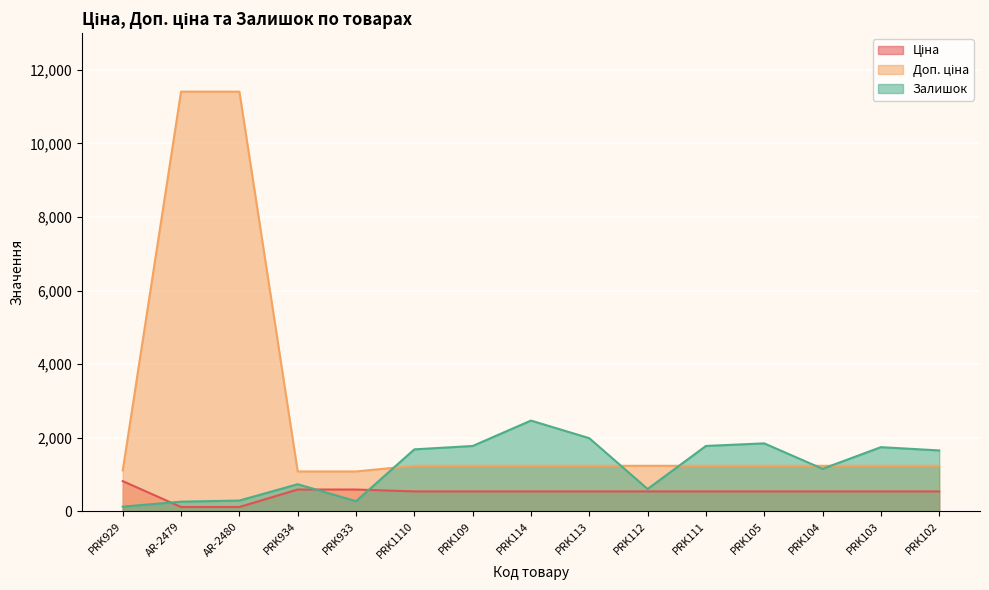

True or false: Залишок has a value of 1845.0 at PRK105.

True